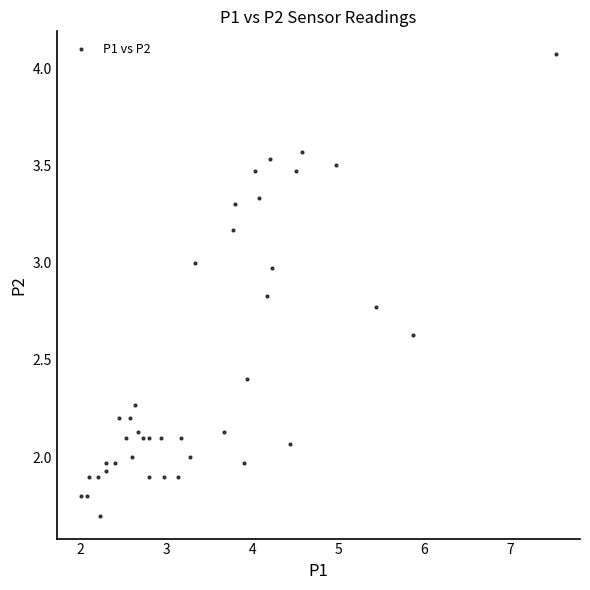

What is the range of X values (max minus min)?

5.5